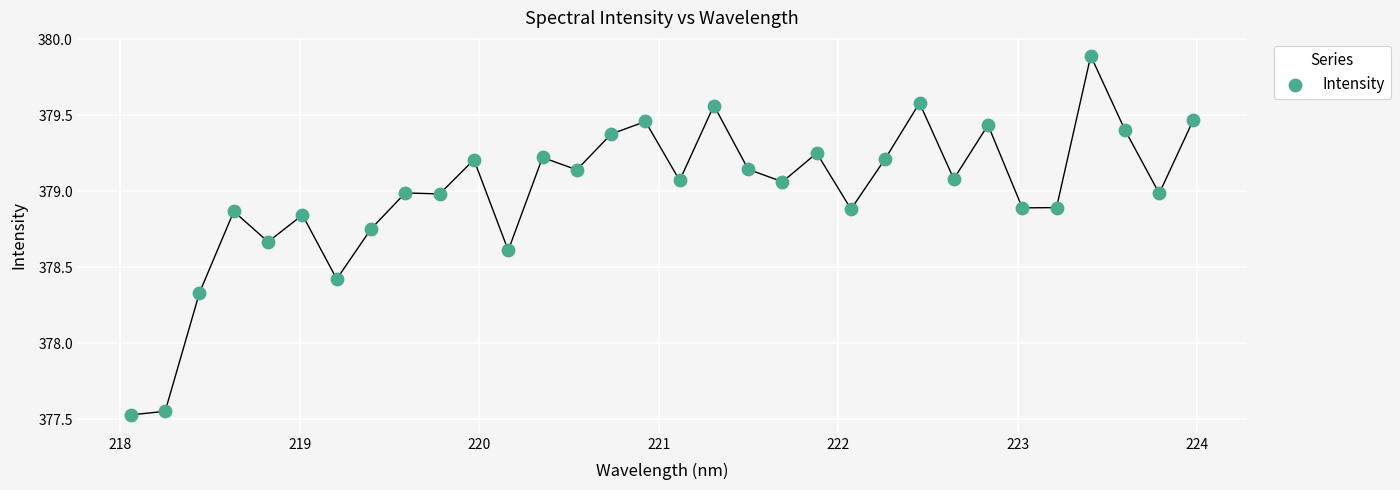

What is the range of Y values (max minus min)?

2.4